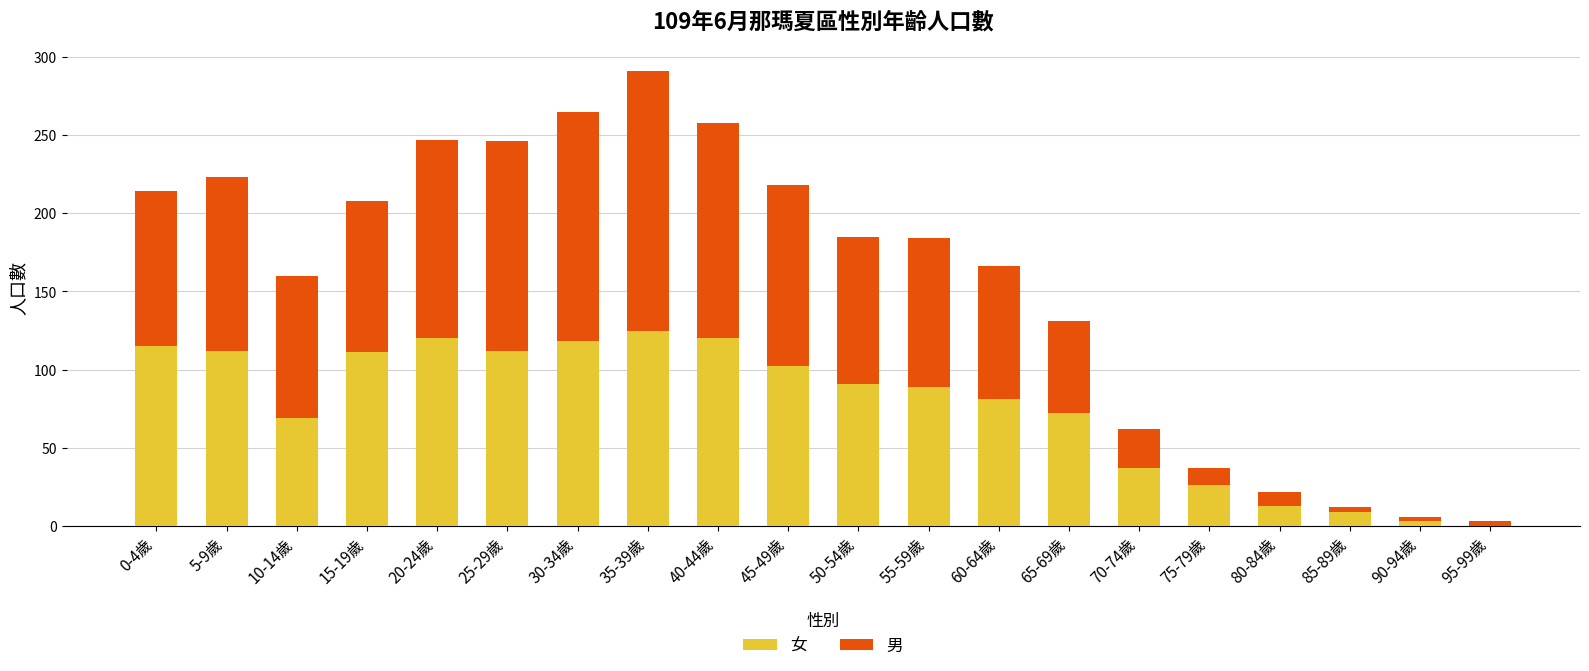

What is the sum of all 女 values?

1525